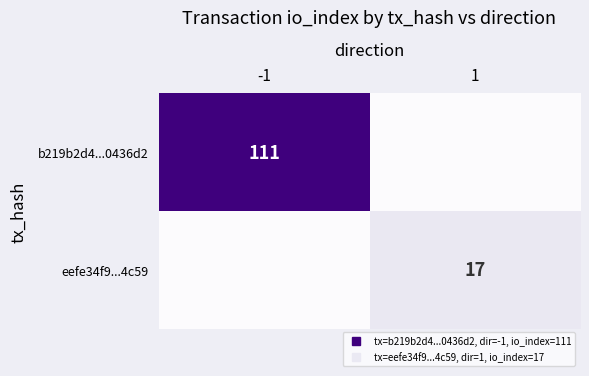

At how many categories does at least one series exceed 70?

1